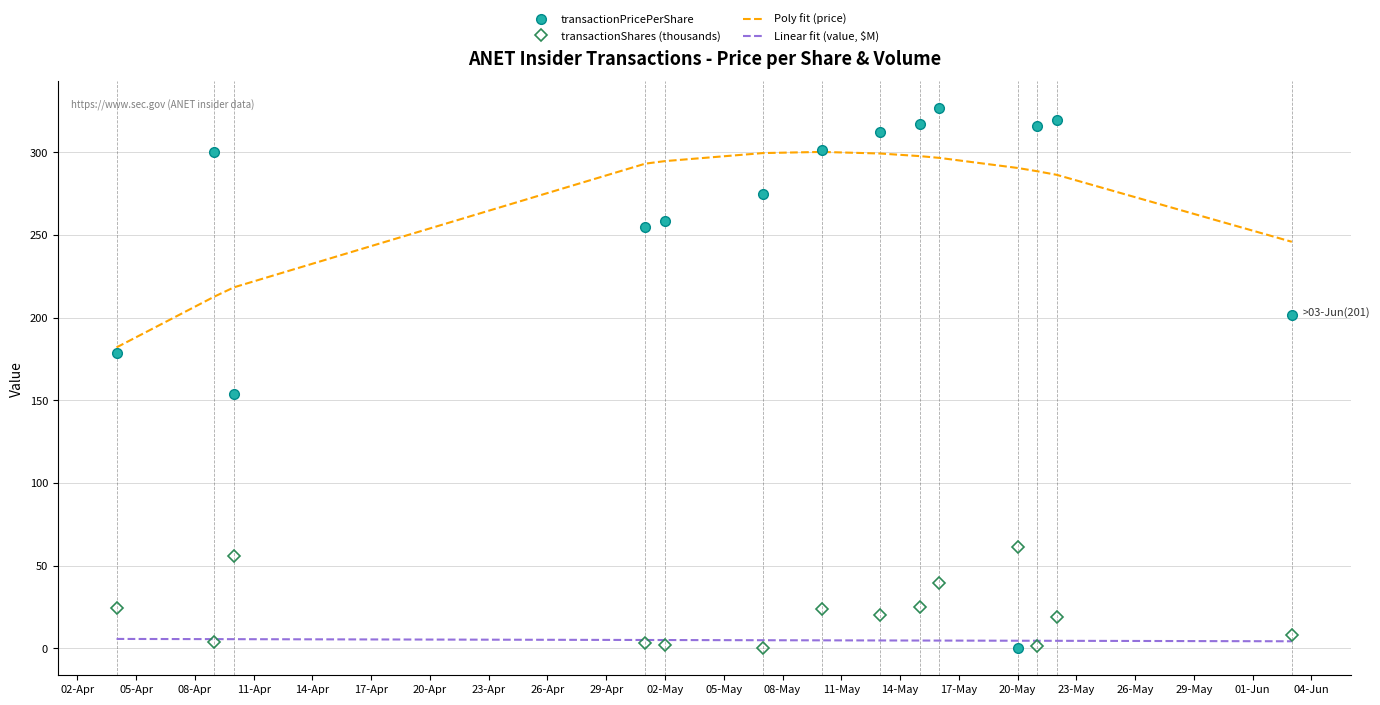

What is the highest value of the Poly fit (price) series?

300.2